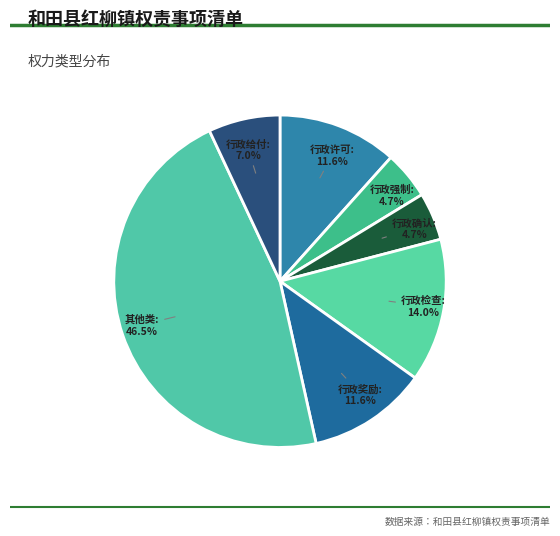

Combined, do 行政确认 and 其他类 account for over 50%?

Yes